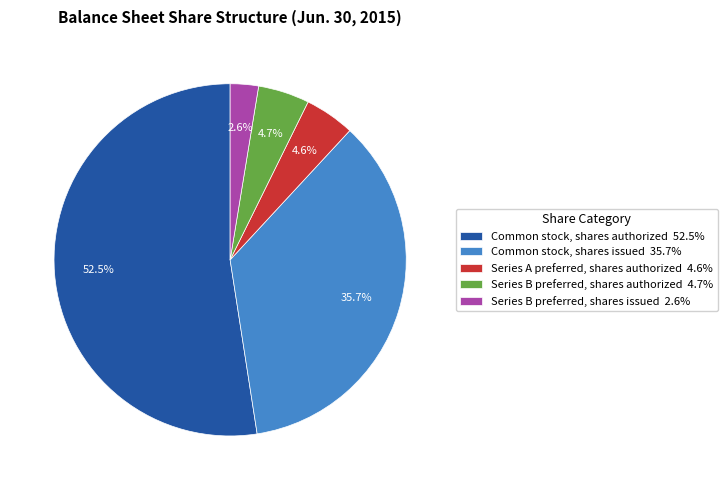

Does any single category account for the majority?

Yes